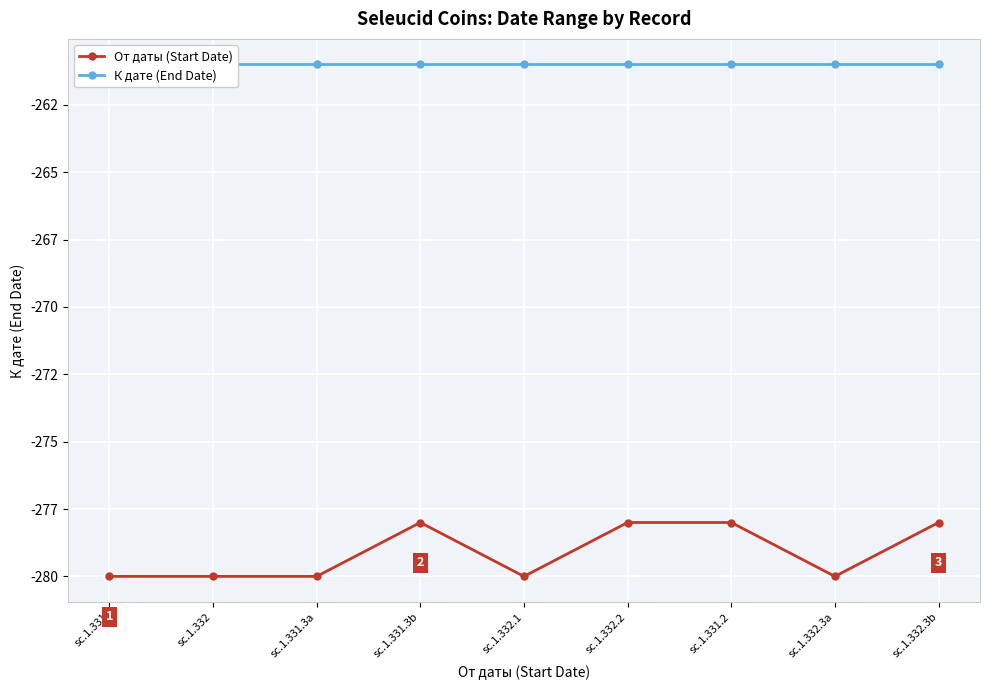

Which series has the widest spread of values?

От даты (Start Date)